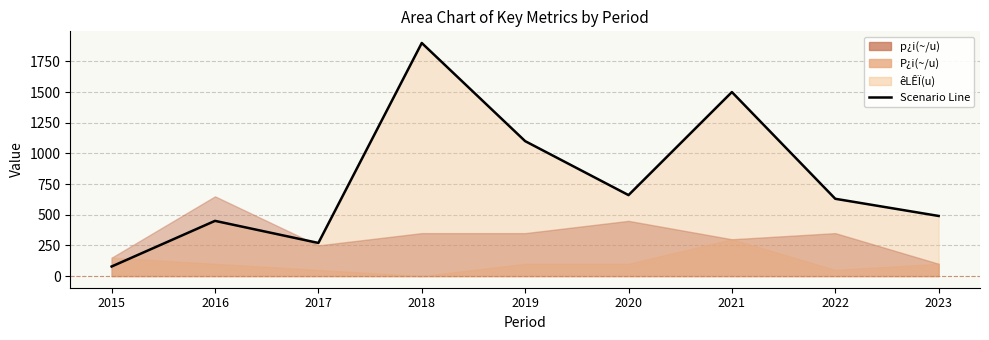

What value does the data have at 2017?

270